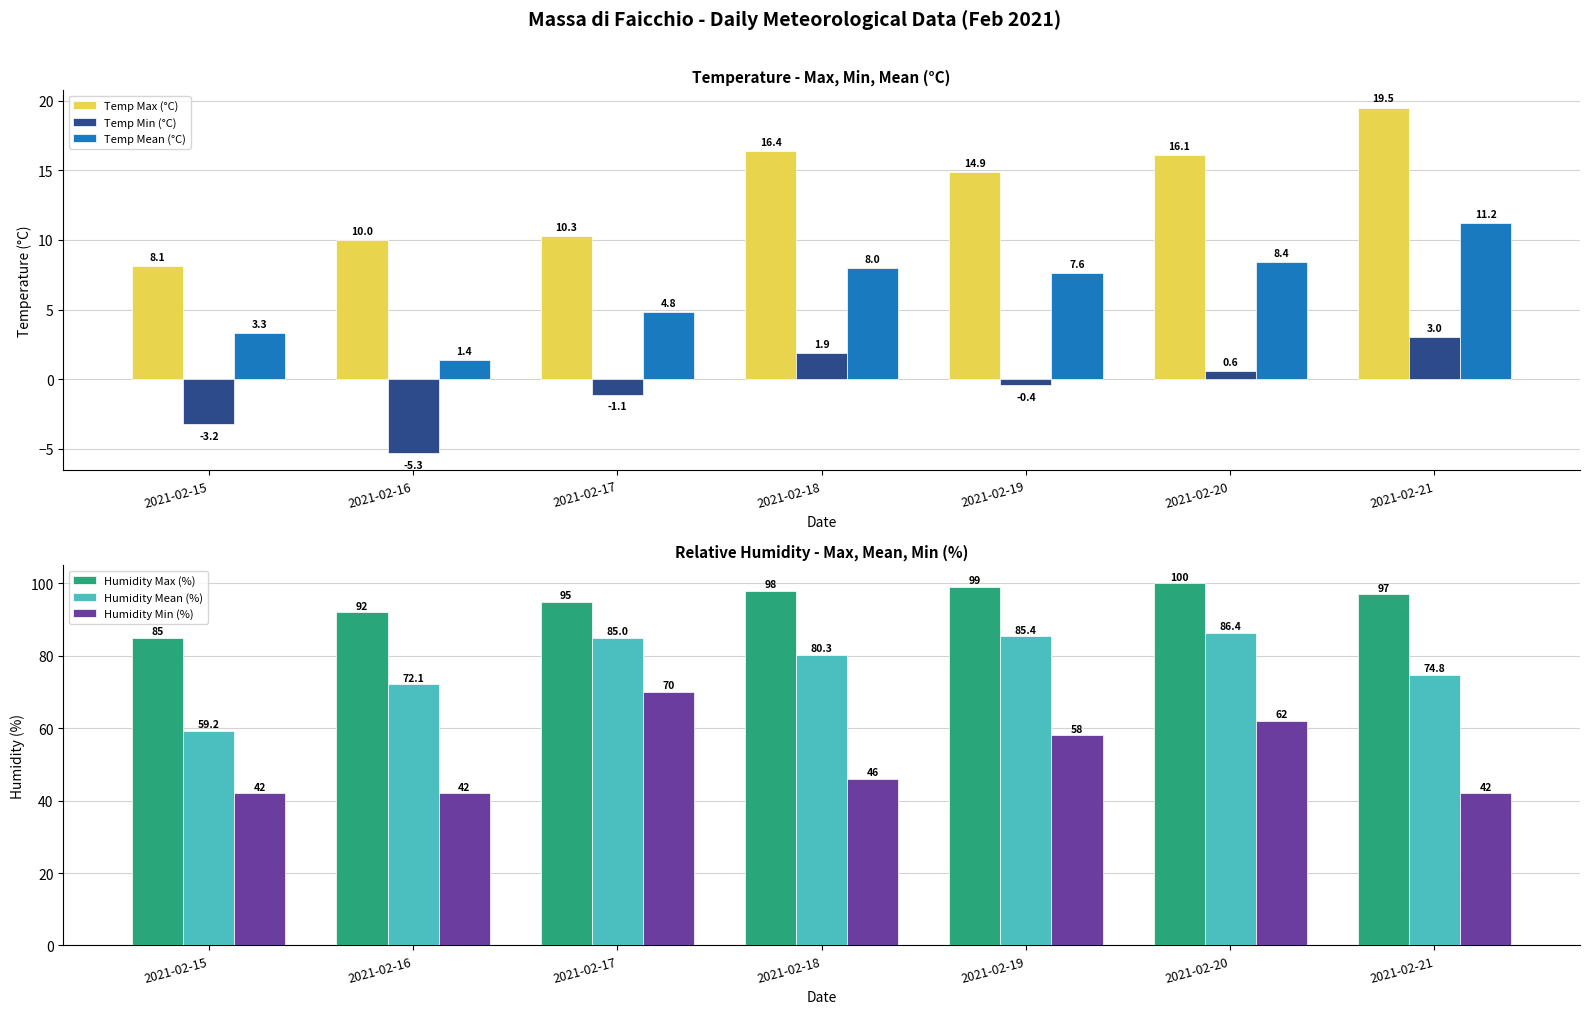

Which series has the largest range (max minus min)?

Humidity Min (%)